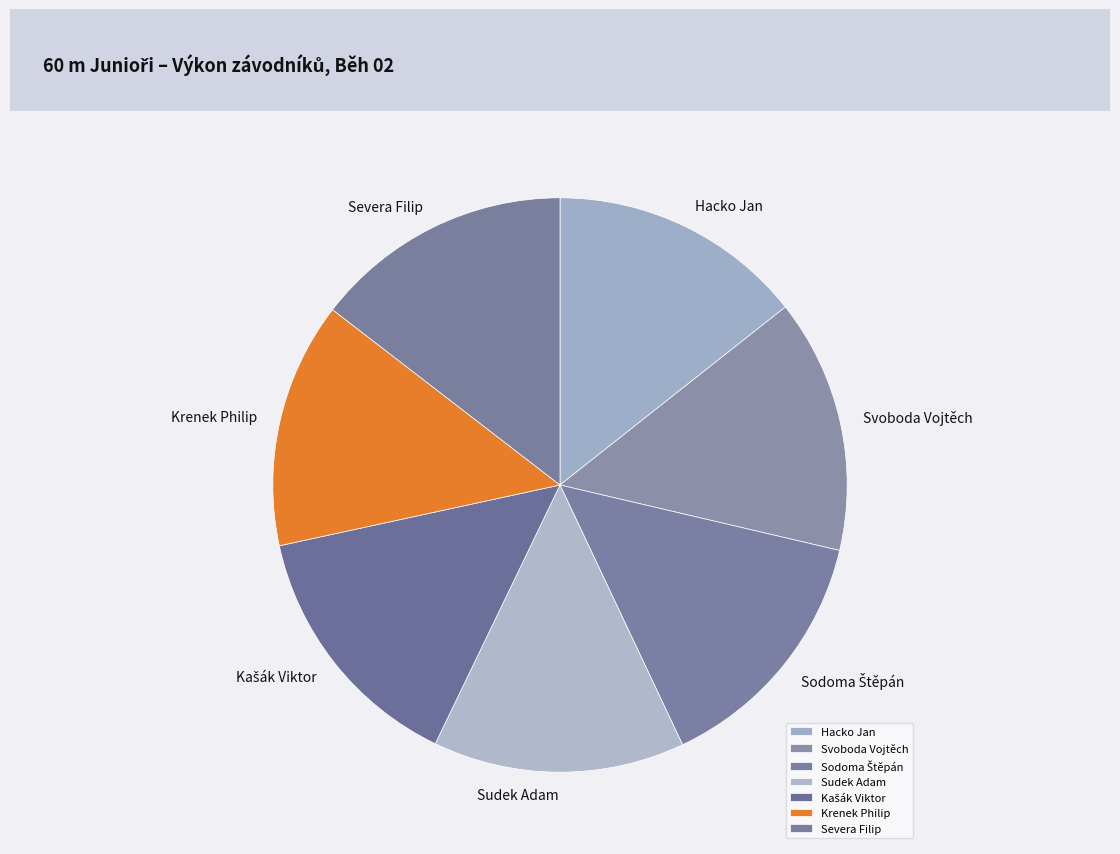

Is the sum of Hacko Jan and Severa Filip greater than half?

No